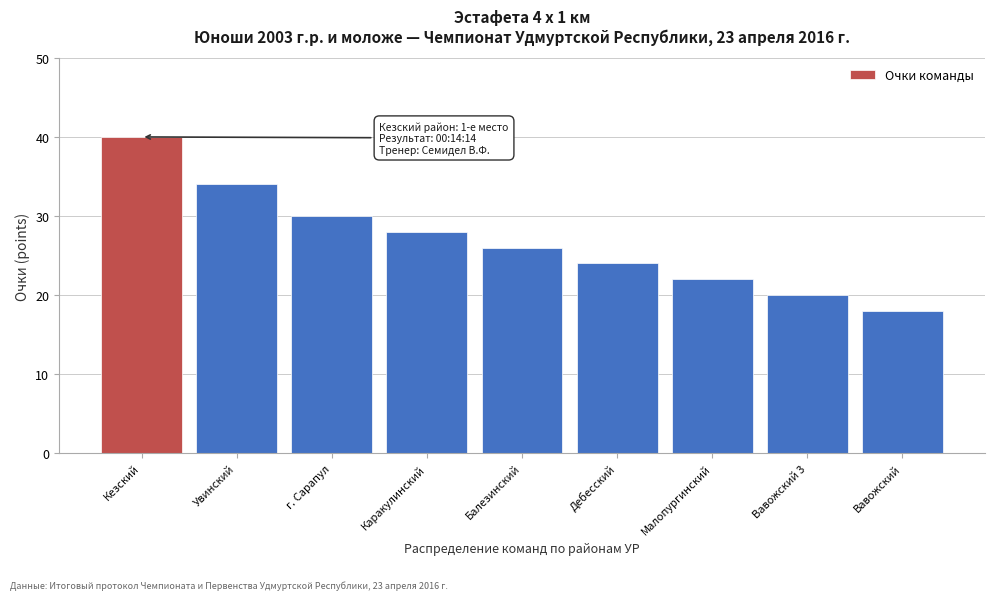

Reading left to right, transcribe all the data shown in this chart.

Кезский=40	Увинский=34	г. Сарапул=30	Каракулинский=28	Балезинский=26	Дебесский=24	Малопургинский=22	Вавожский 3=20	Вавожский=18